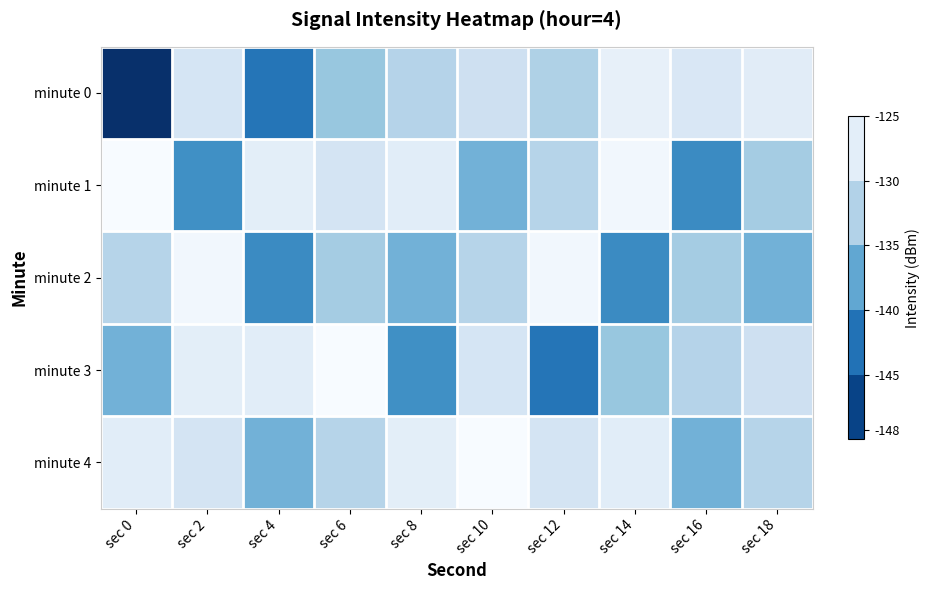

Which series has the largest total across all categories?

minute 4